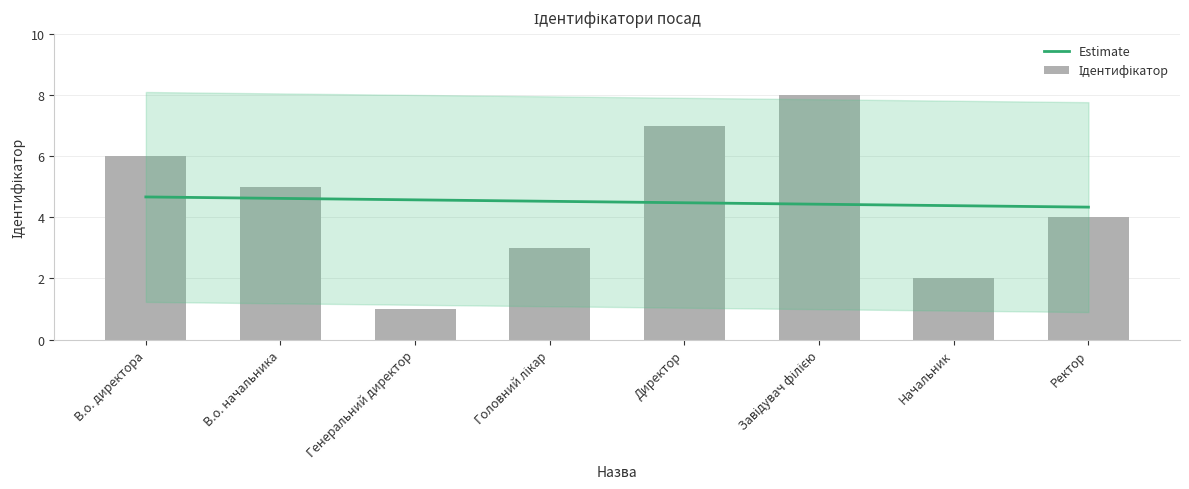

What position from the right is Генеральний директор?

6